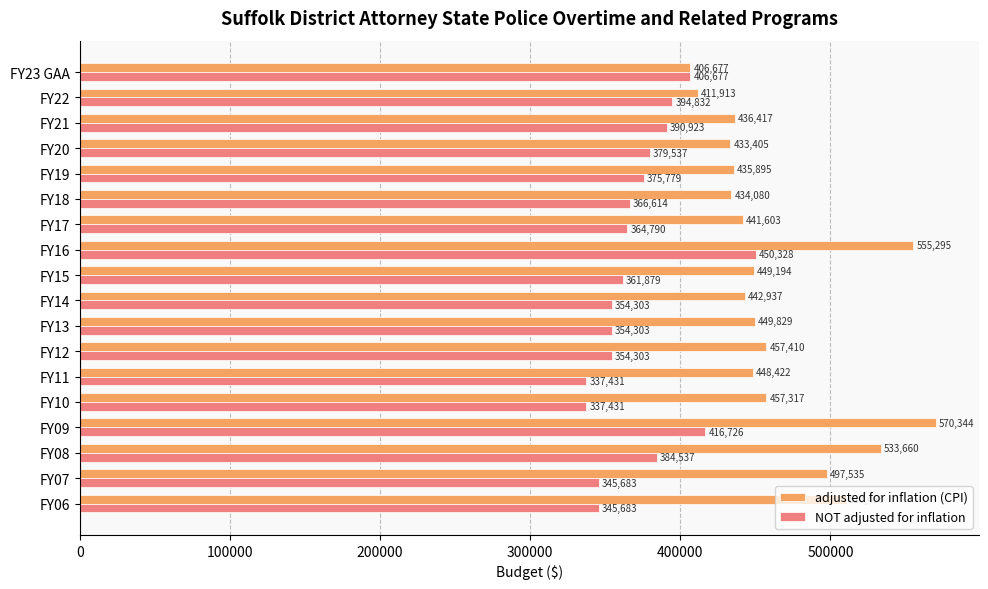

Is it true that NOT adjusted for inflation equals 153691 at FY16?

False